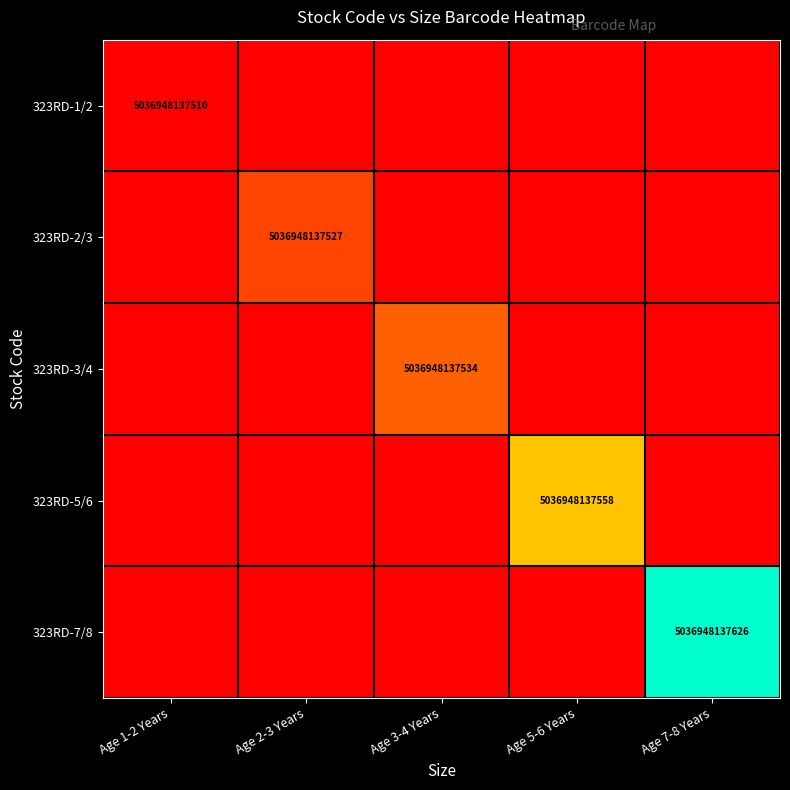

Is the value of 323RD-5/6 at Age 5-6 Years greater than the value of 323RD-3/4 at Age 3-4 Years?

Yes